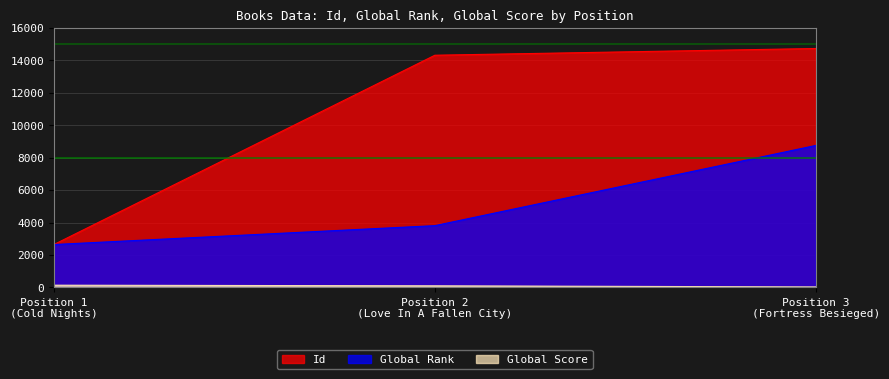

What are all the series names shown in the legend?

Id, Global Rank, Global Score